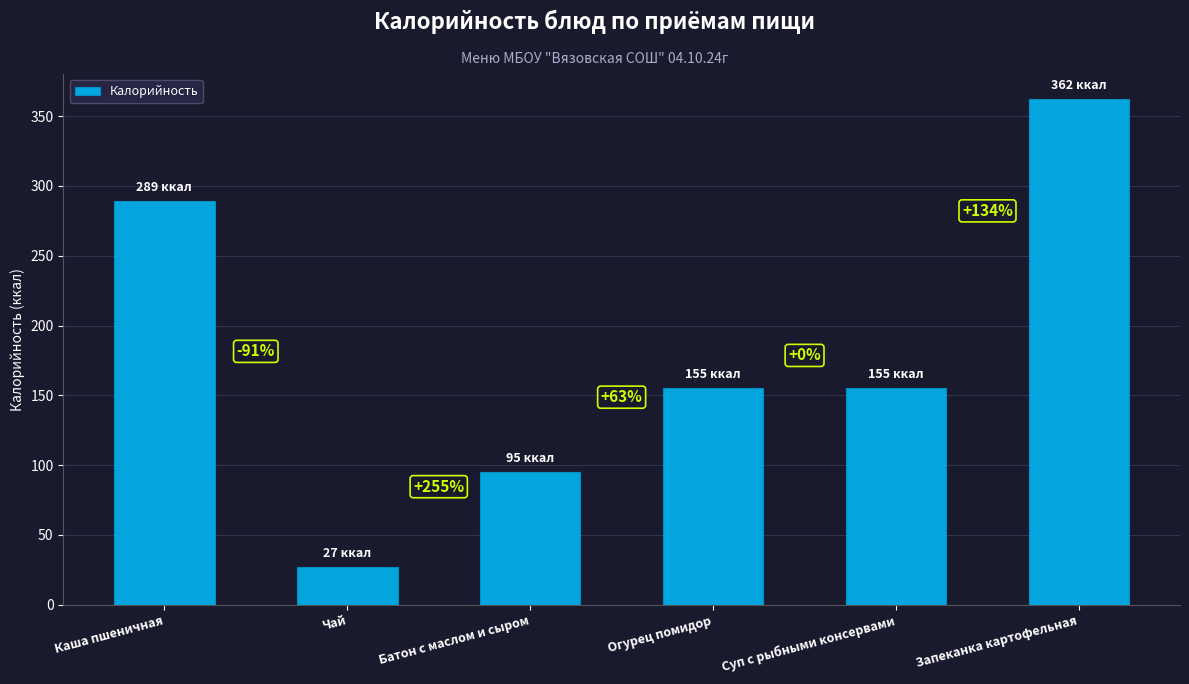

Rank the categories by value from lowest to highest.

Чай, Батон с маслом и сыром, Огурец помидор, Суп с рыбными консервами, Каша пшеничная, Запеканка картофельная